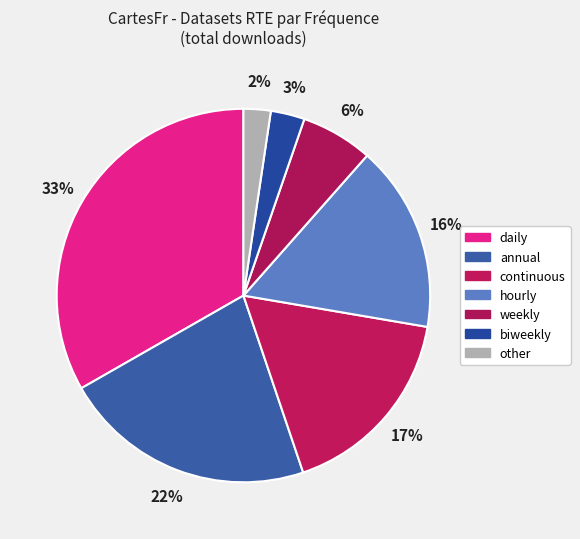

Does any single category account for the majority?

No